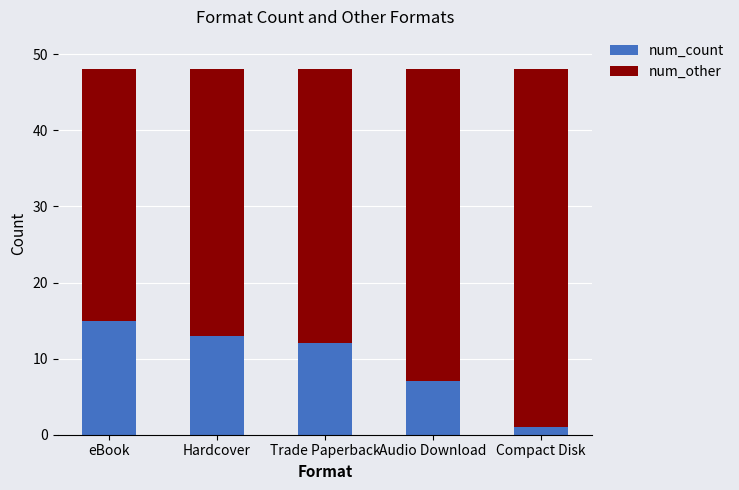

How many data points in num_count are less than 12?

2